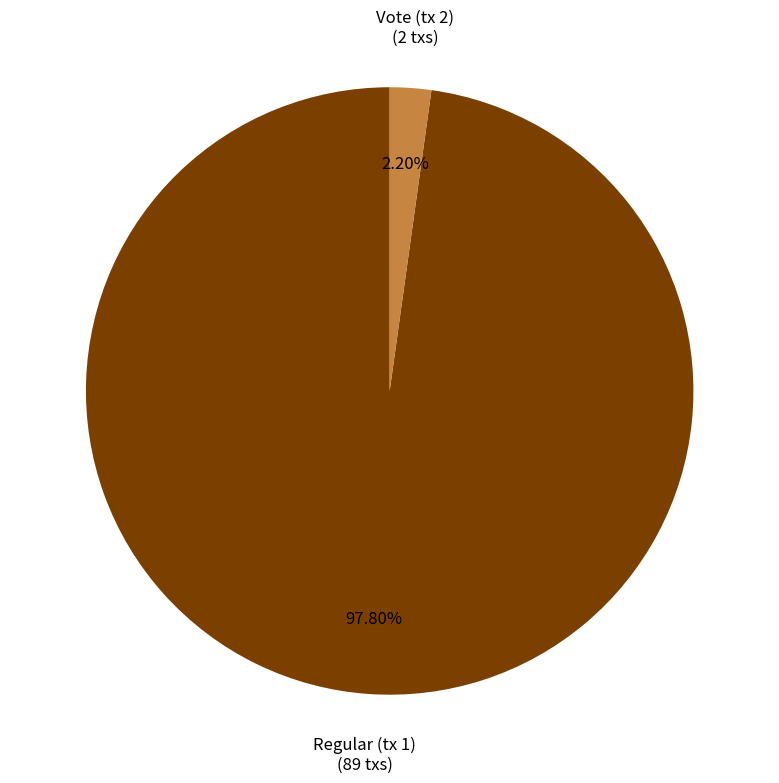

Does any single category account for the majority?

Yes